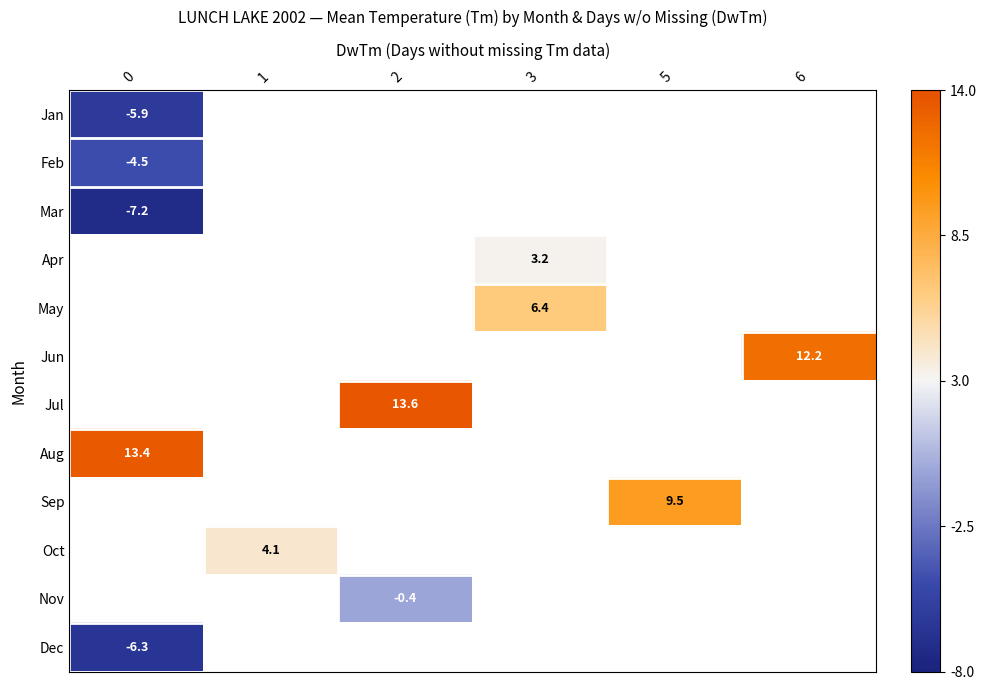

At how many categories does at least one series exceed 12?

3